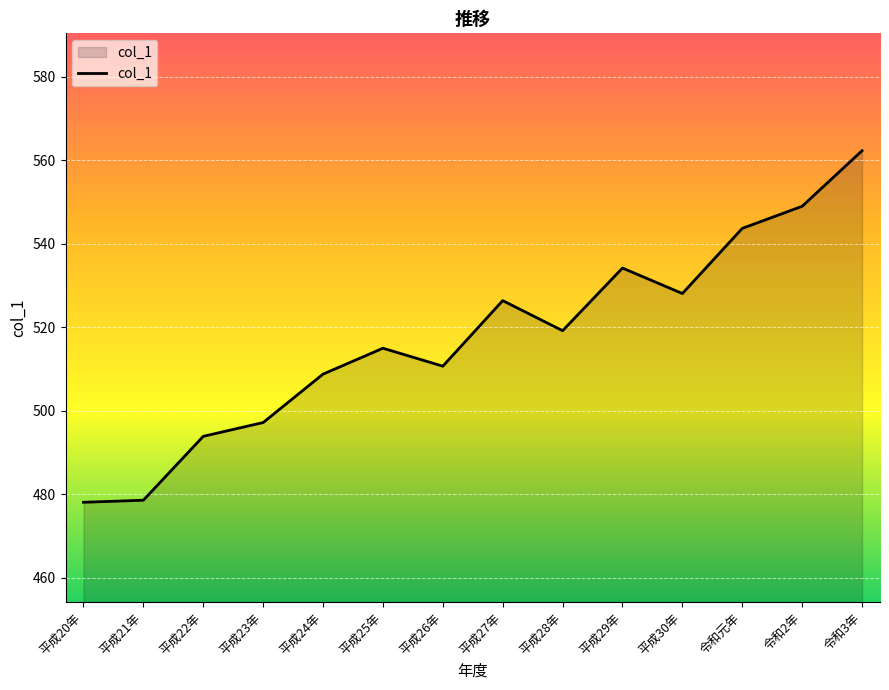

Read the value at 平成28年.

519.2